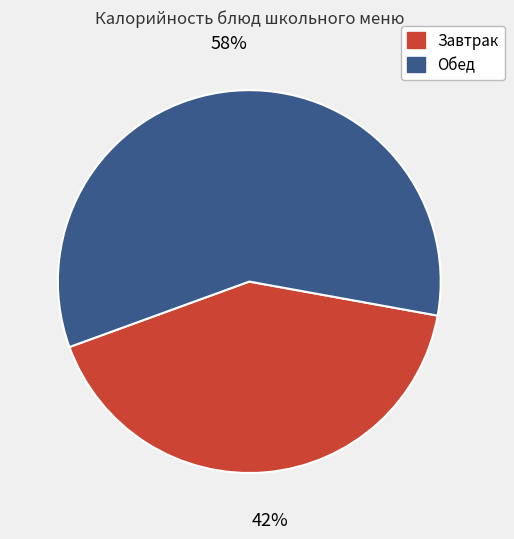

Which slice represents more than half of the pie?

Обед